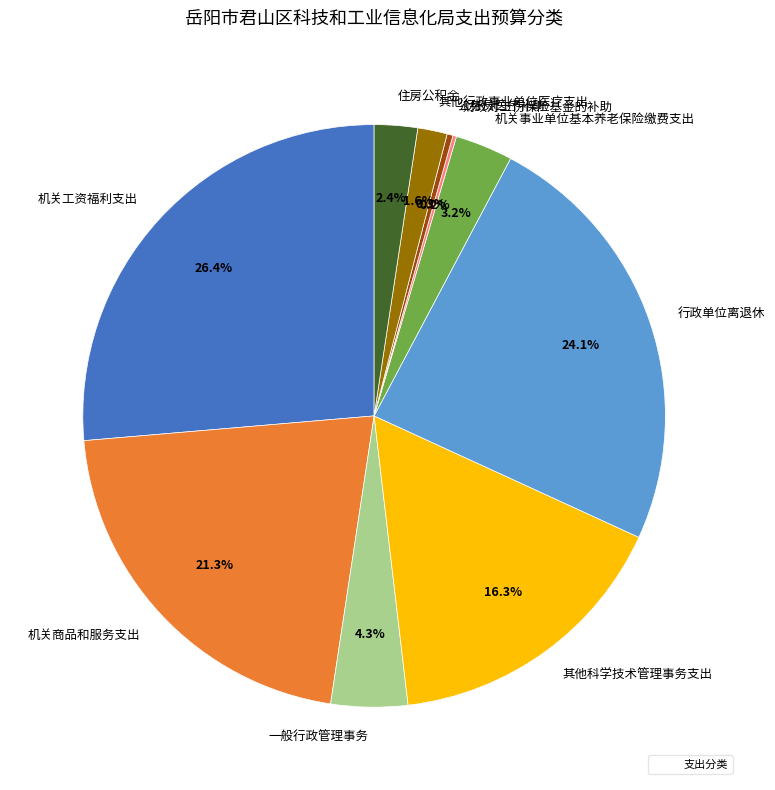

What percentage is NOT represented by 其他行政事业单位医疗支出?

98.4%